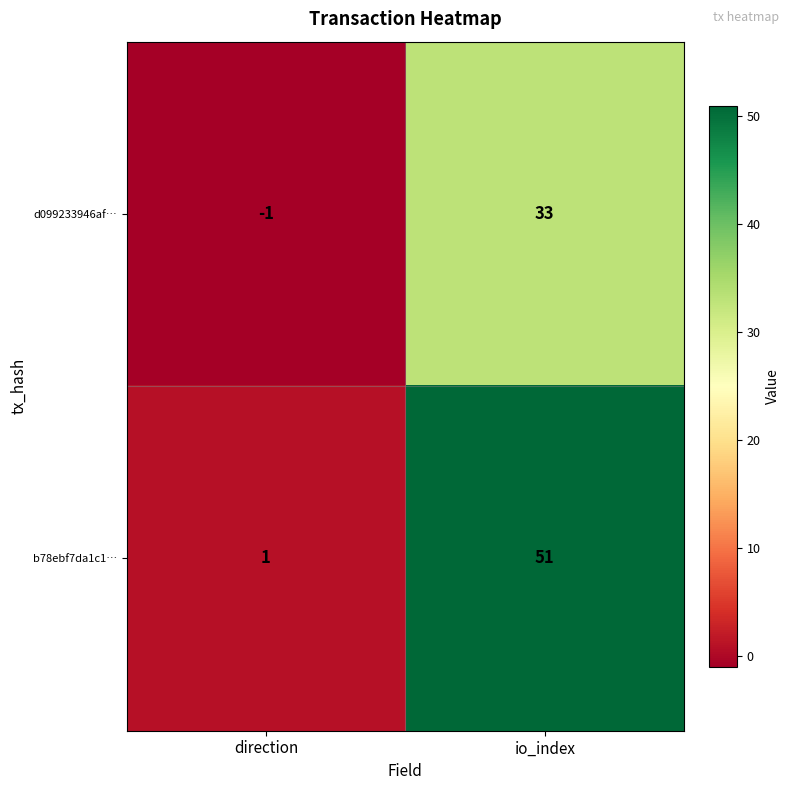

What is the difference between the b78ebf7da1c1… values at io_index and direction?

50